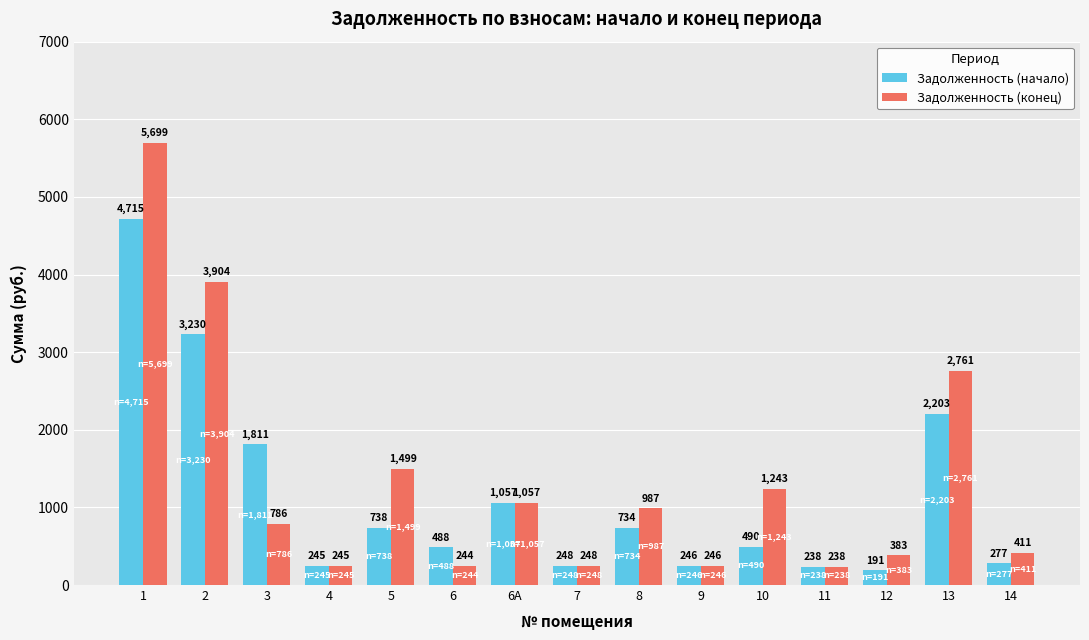

Rank the series at 6 from highest to lowest value.

Задолженность (начало), Задолженность (конец)